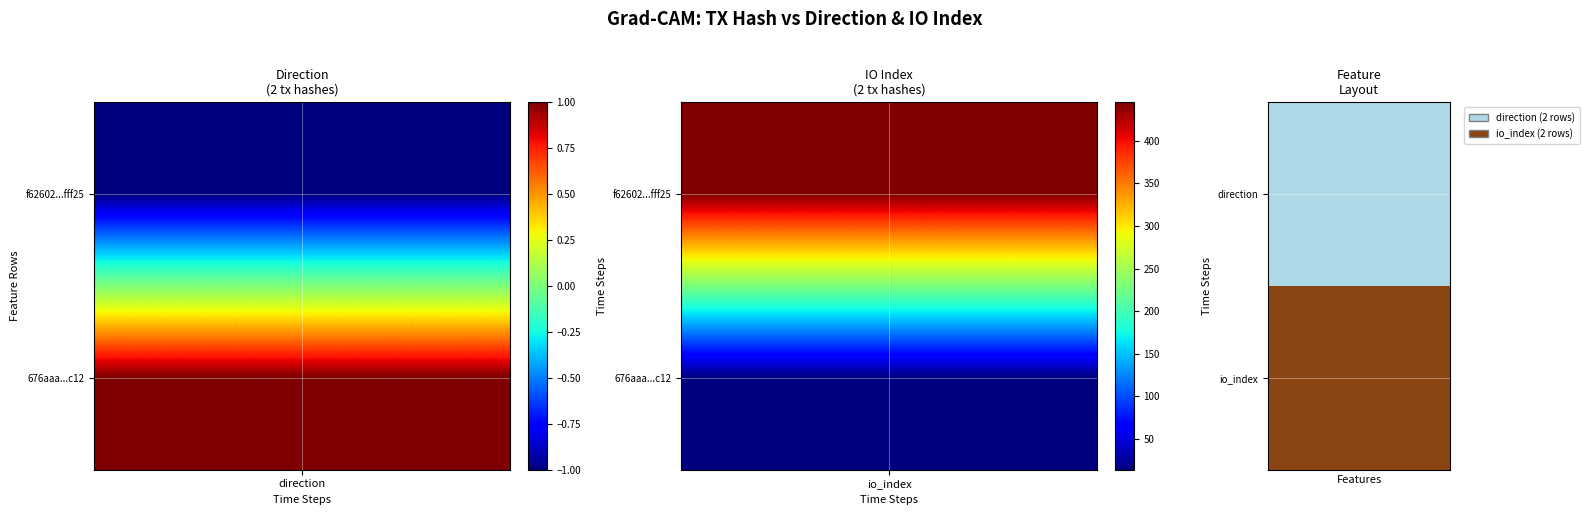

Is it true that the value at 1 is 1?

False